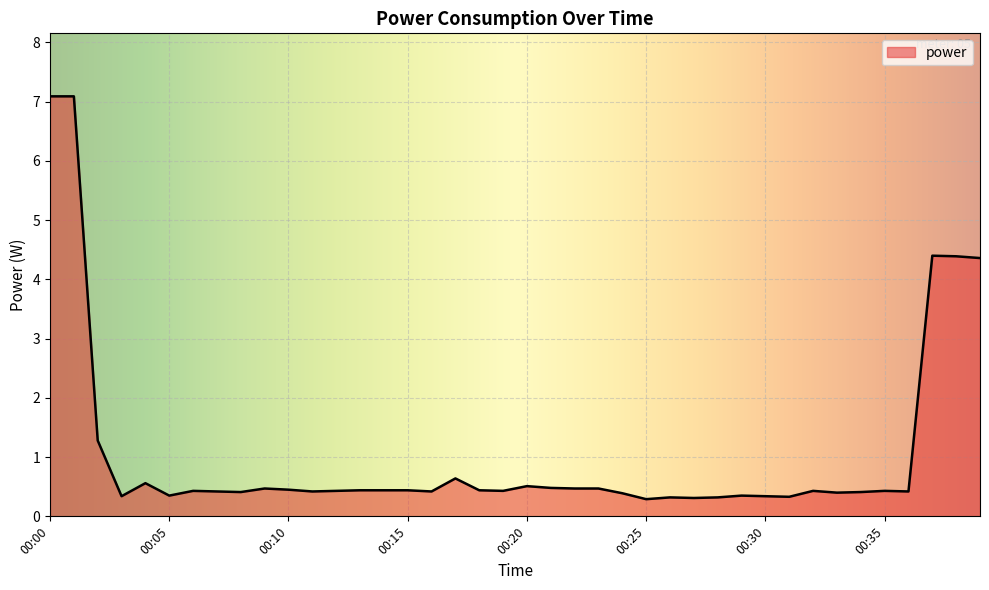

What is the minimum value shown in the chart?

0.3